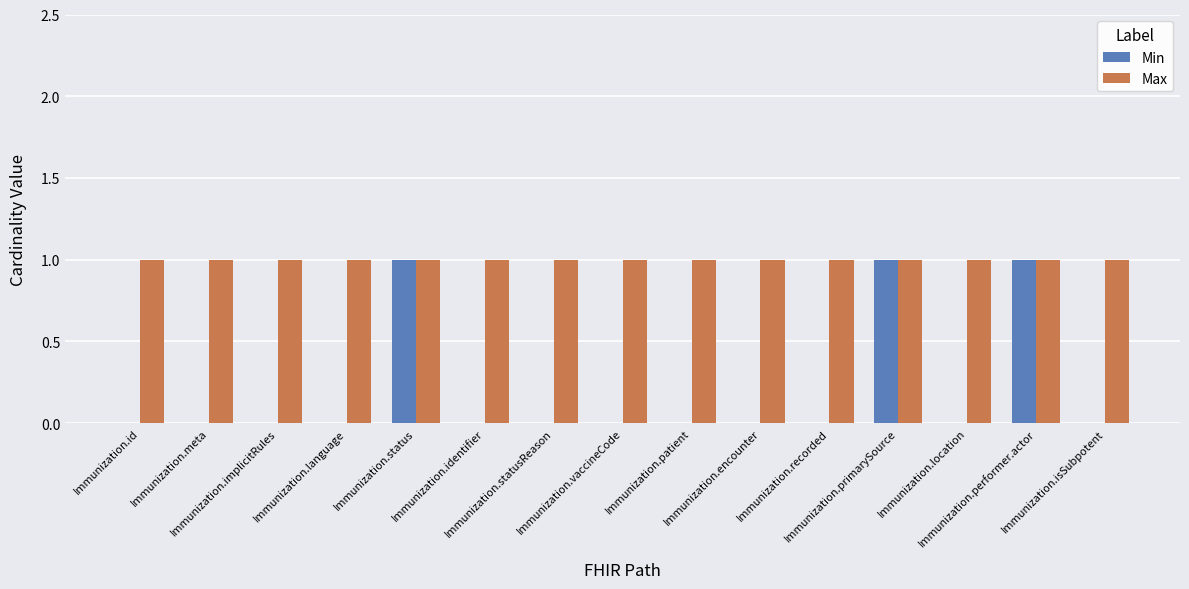

What are all the series names shown in the legend?

Min, Max